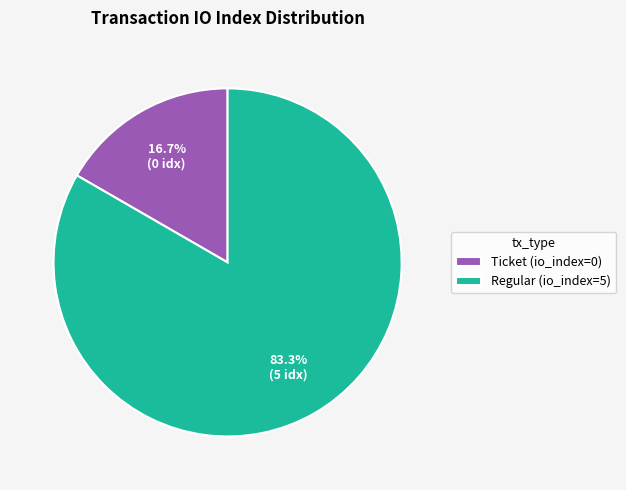

Between Regular (io_index=5) and Ticket (io_index=0), which is larger?

Regular (io_index=5)